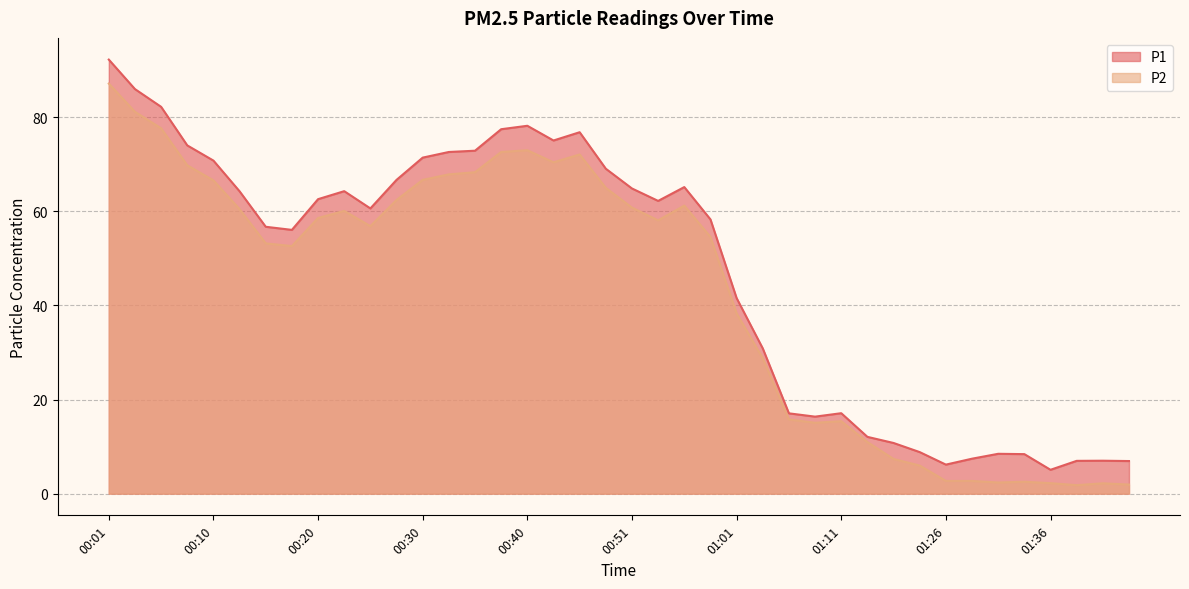

What is the label of the 36th point from the left?

01:34